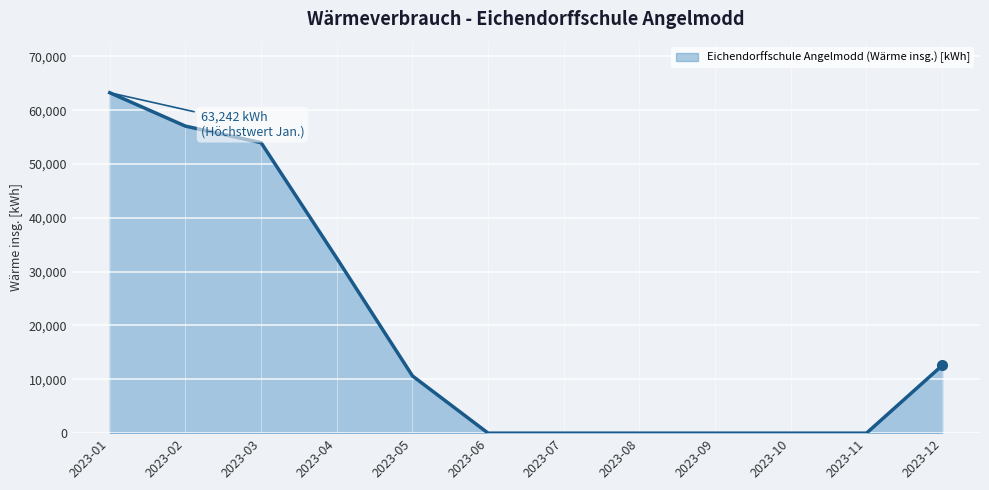

What is the difference between the values at 2023-12 and 2023-03?

41389